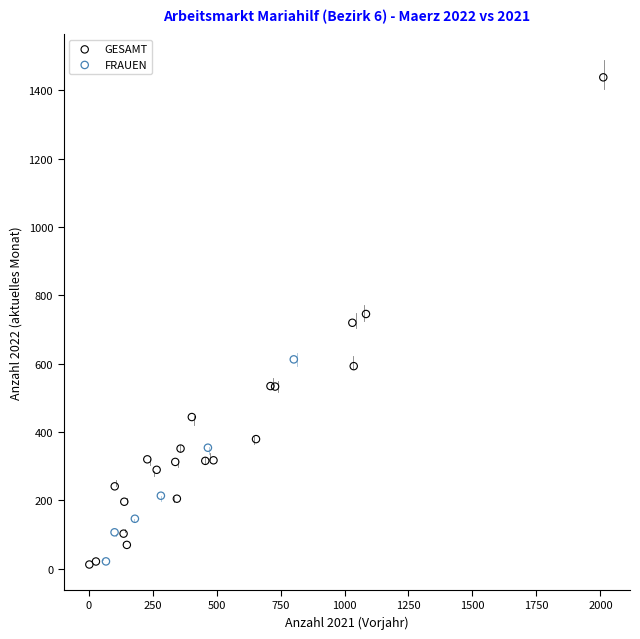

Which series has the widest spread of Y values?

GESAMT